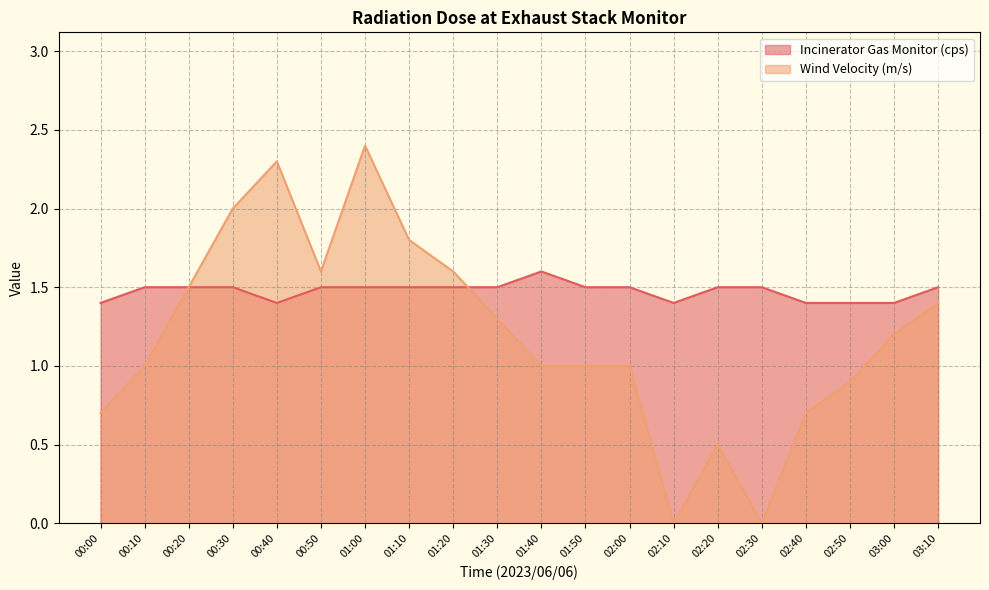

In Incinerator Gas Monitor (cps), how many points are lower than both neighbors (excluding endpoints)?

2